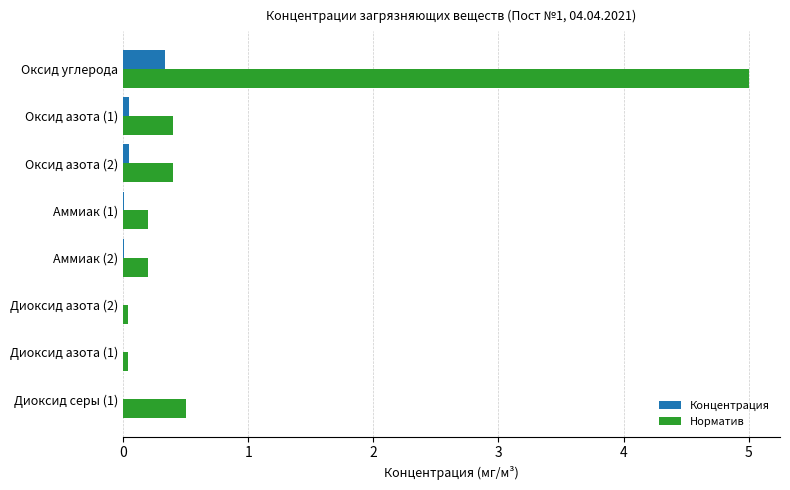

Which series has the largest total across all categories?

Норматив